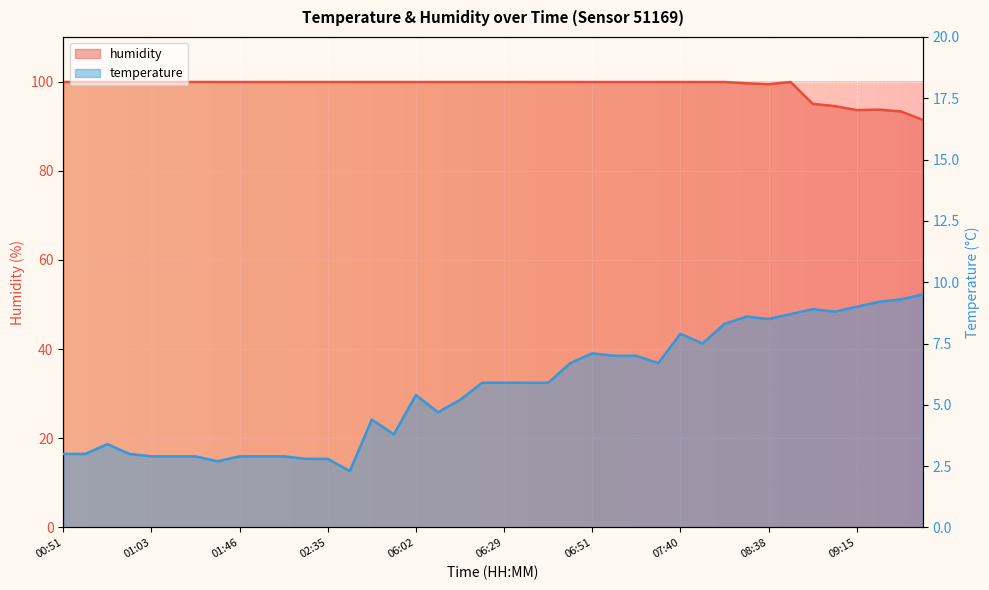

What is the sum of the humidity values at 00:53 and 09:15?

193.5